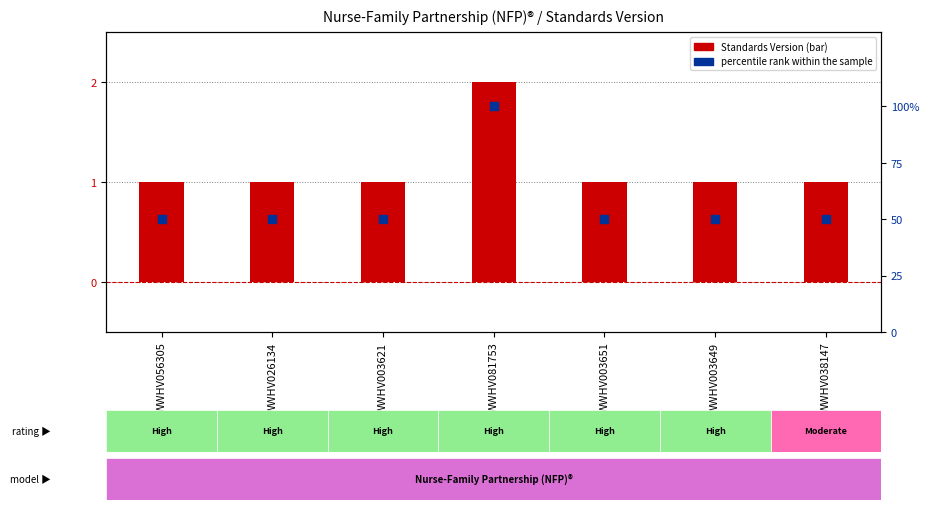

At how many categories does at least one series exceed 81?

1